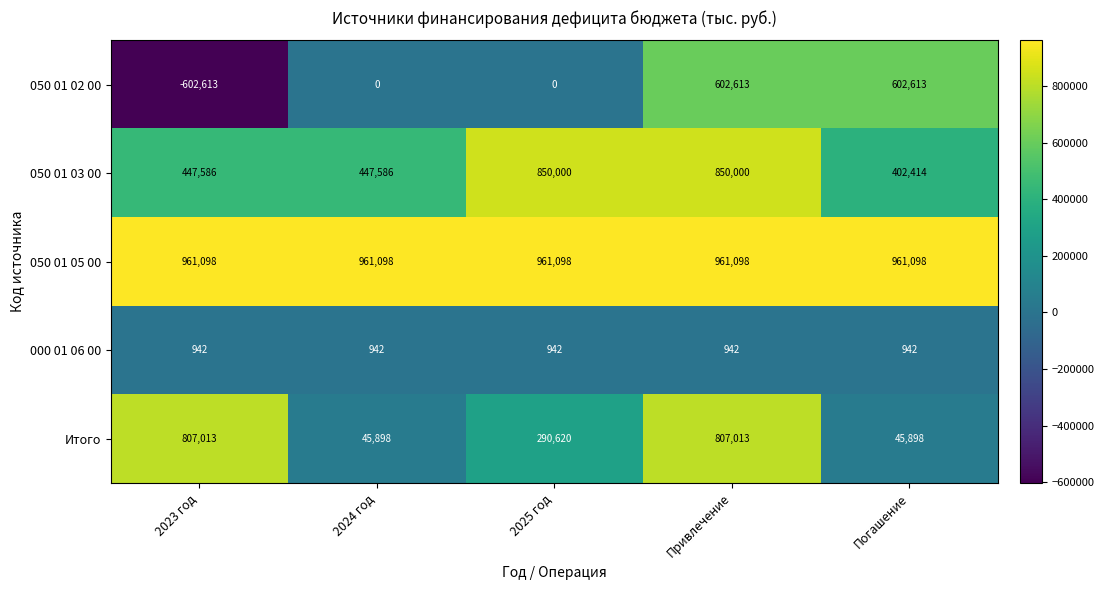

Which series changed the most between 2024 год and 2025 год?

050 01 03 00